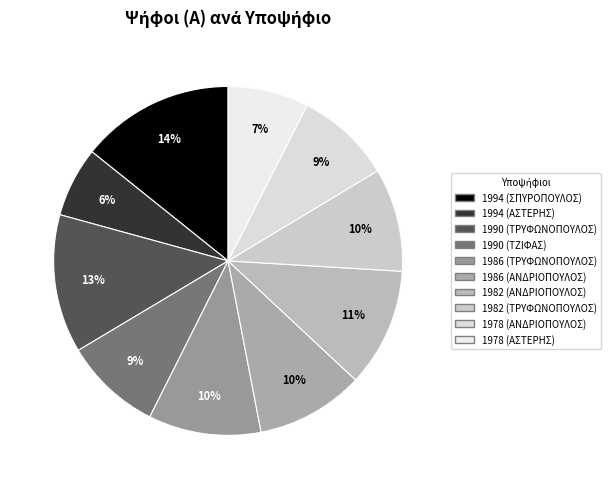

To the nearest percent, what is the combined percentage of 1990 (ΤΡΥΦΩΝΟΠΟΥΛΟΣ) and 1994 (ΣΠΥΡΟΠΟΥΛΟΣ)?

27%